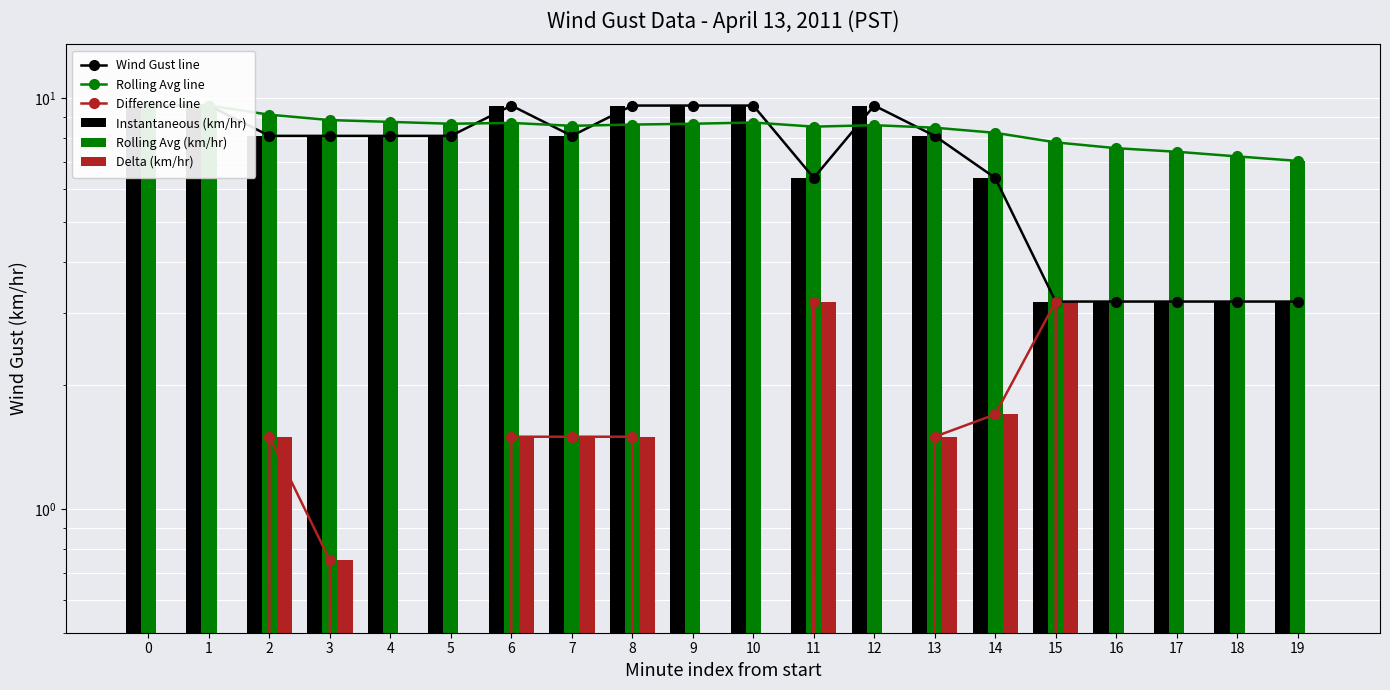

How many data points in Instantaneous (km/hr) are above 8?

13